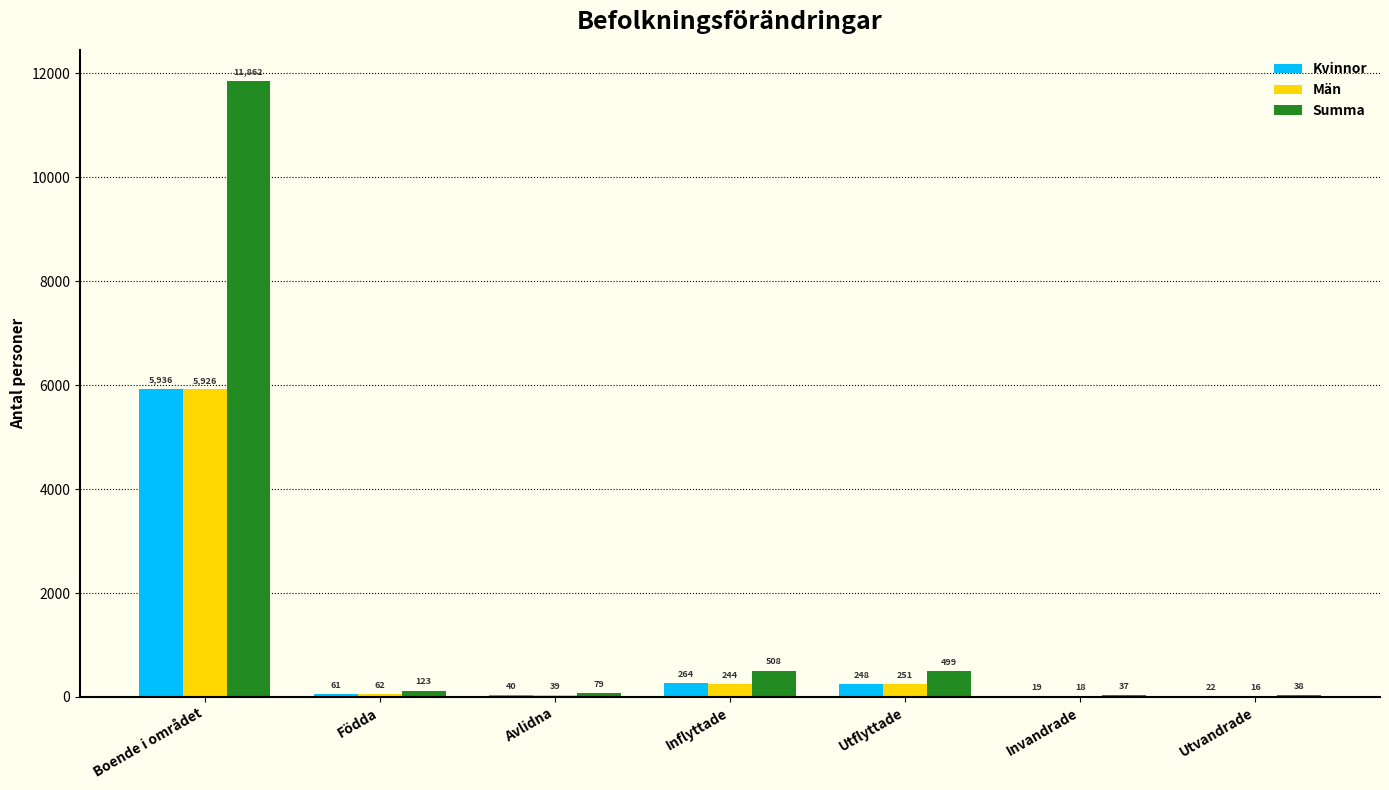

Which category has the highest value across all series?

Boende i området